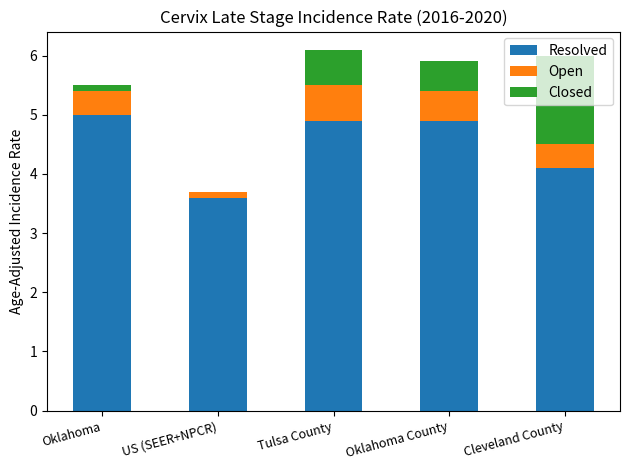

Does the chart contain stacked bars?

Yes